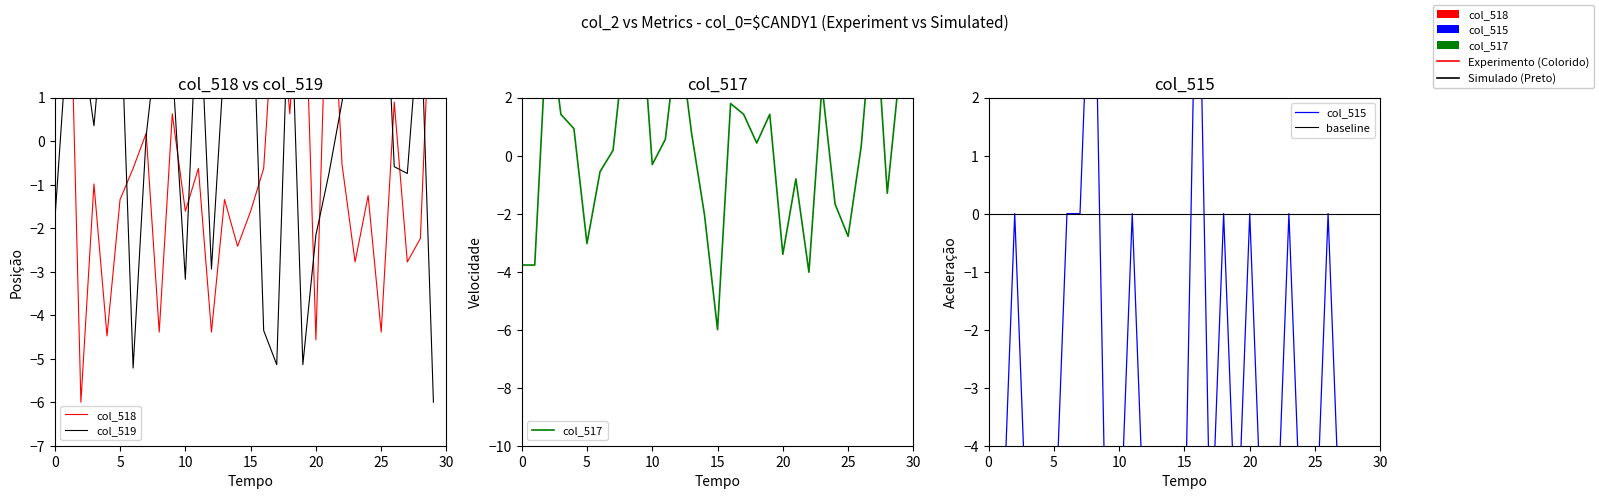

What is the average value of the col_519 series?

0.4